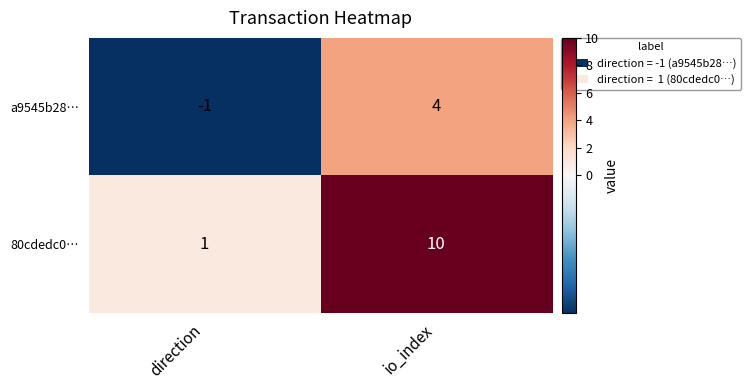

Is it true that 80cdedc0… equals 6 at io_index?

False